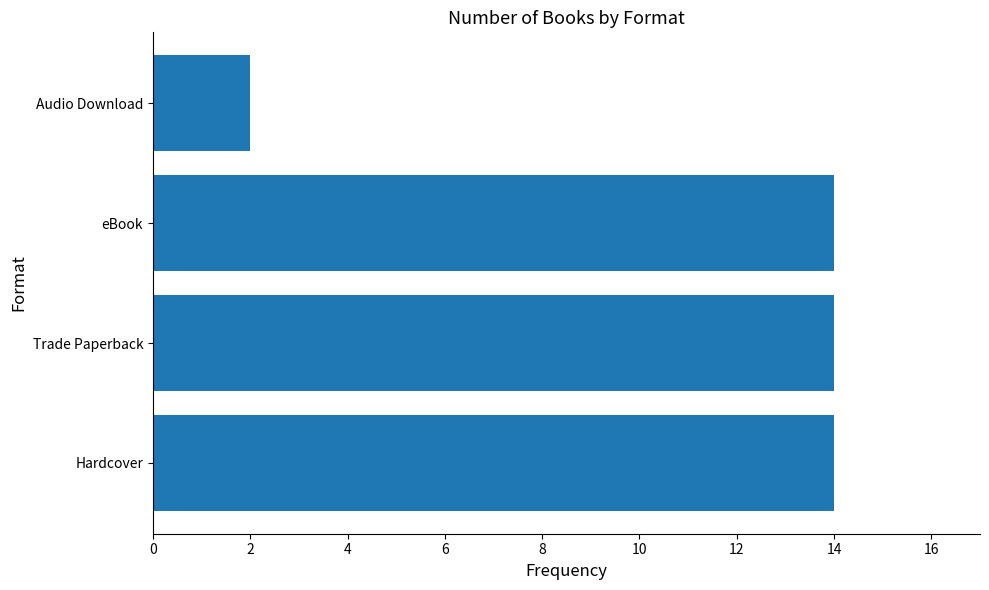

What is the maximum value shown in the chart?

14